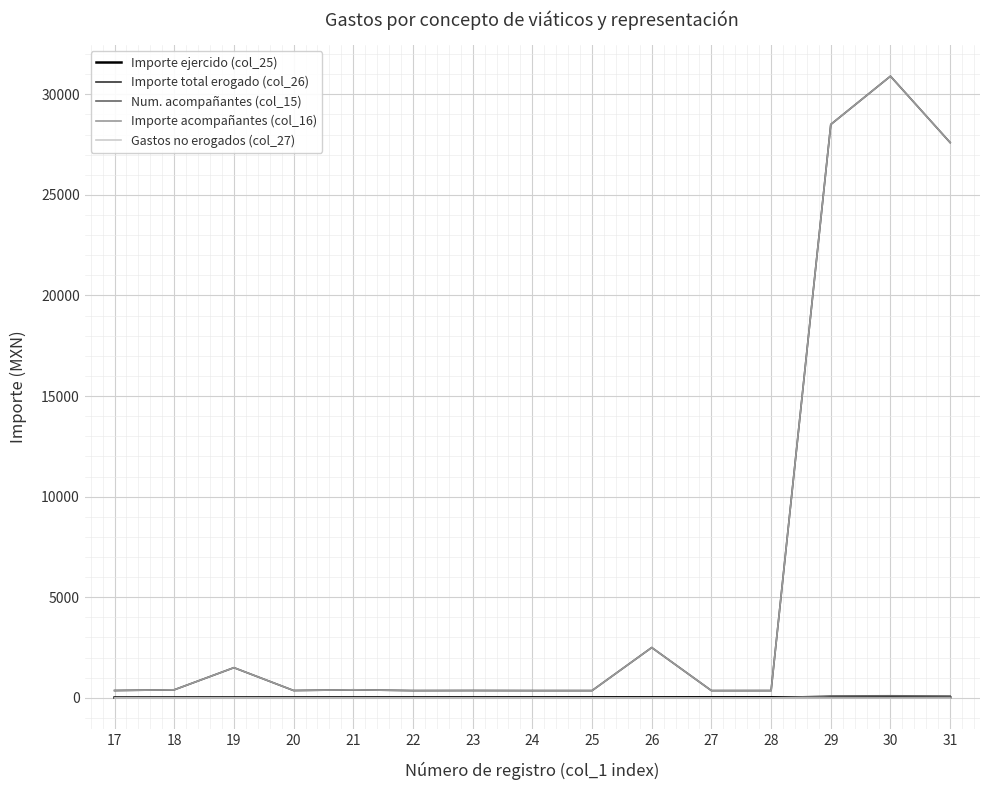

True or false: Importe total erogado (col_26) has a value of 360 at 25.

True